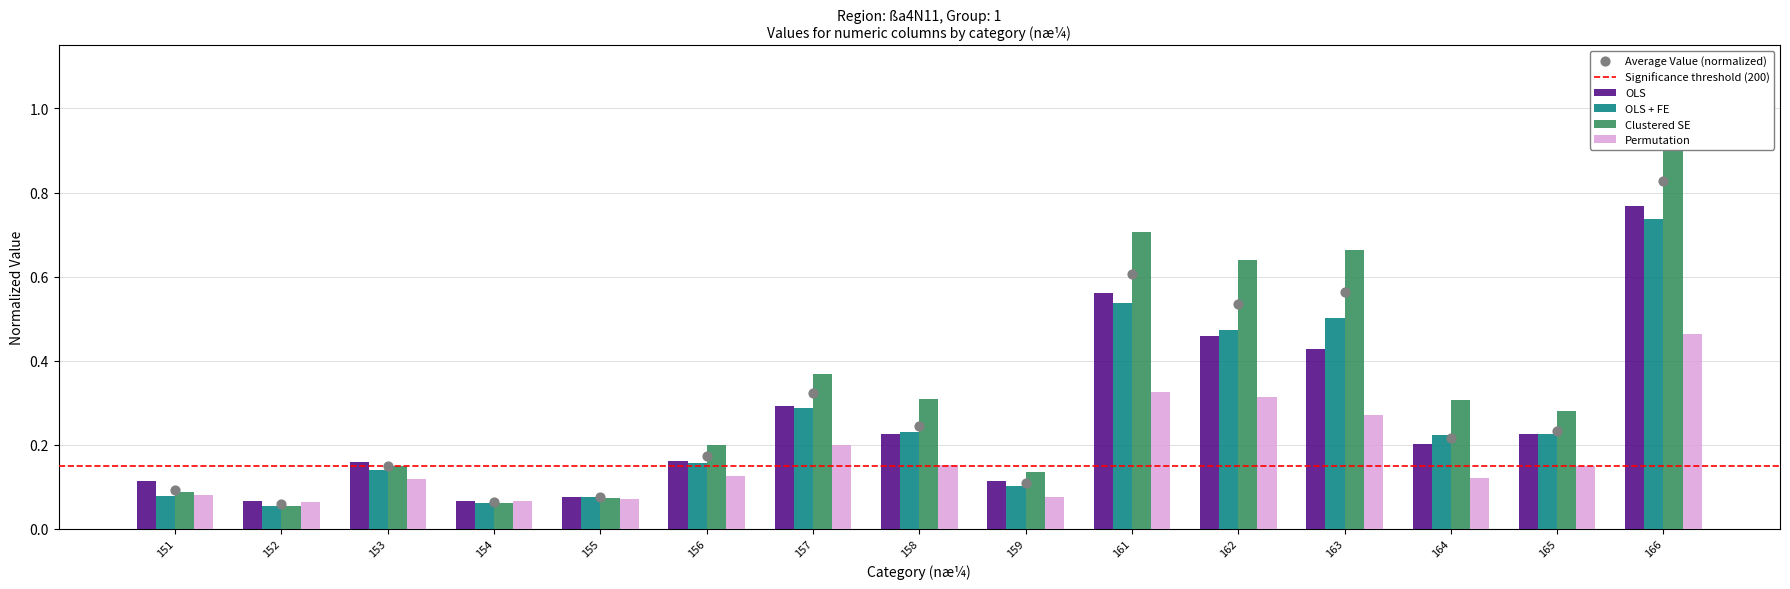

Which series has the largest total across all categories?

Clustered SE